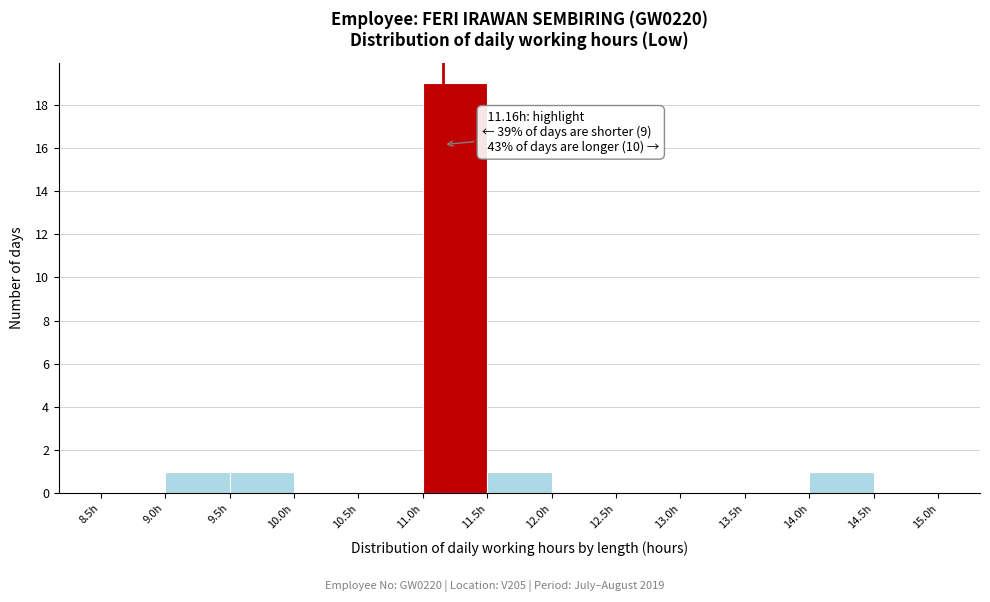

Over which range of the x-axis is the bar tallest?

11.0 to 11.5